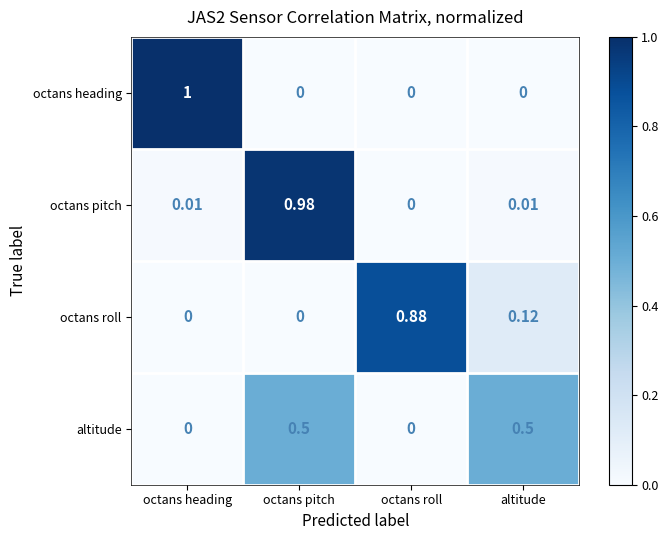

Which series has the widest spread of values?

octans heading